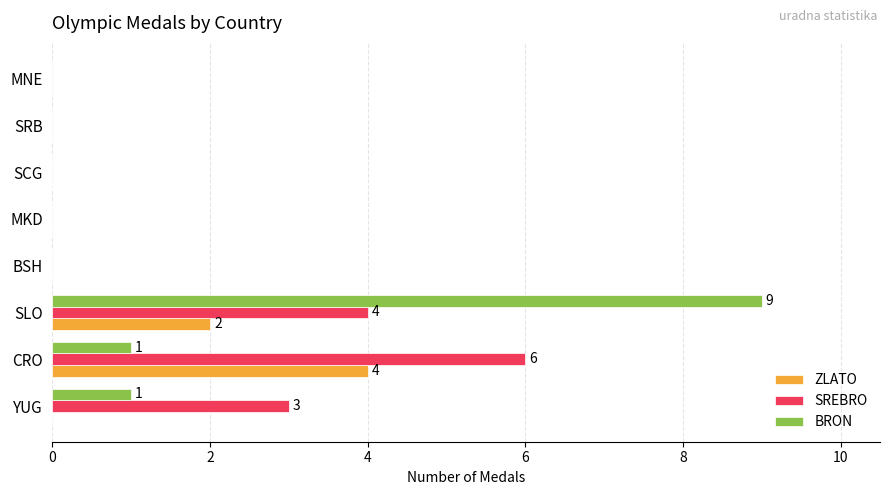

What is the greatest value displayed?

9